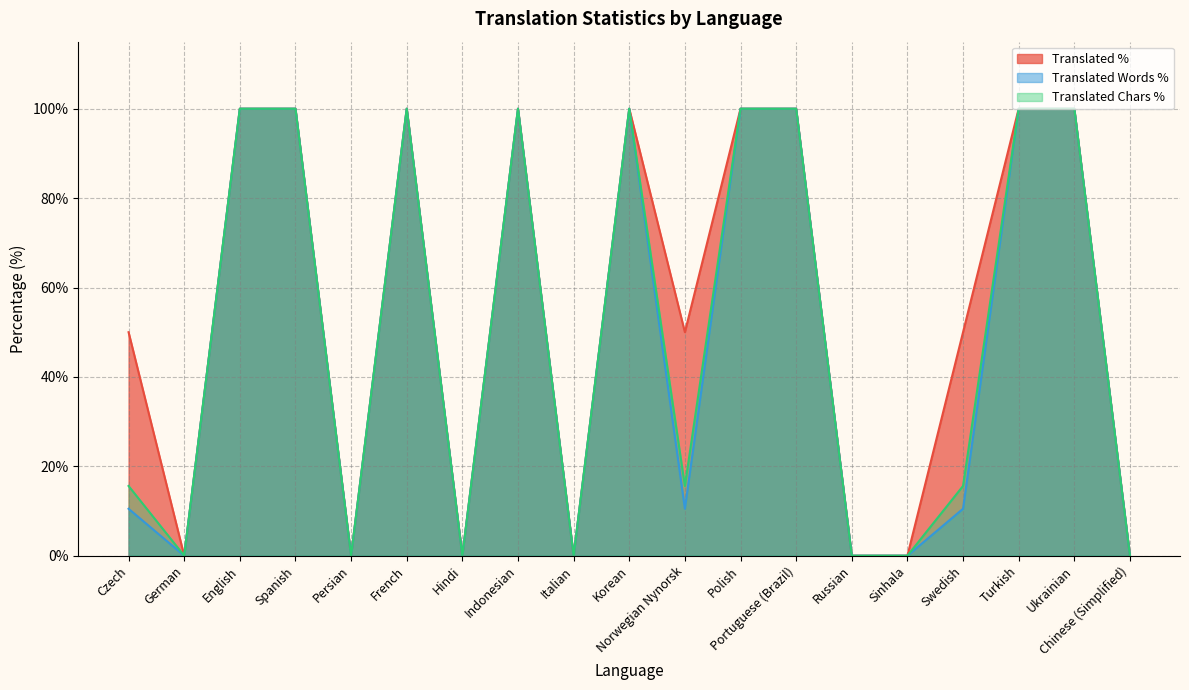

How many lines are shown in the chart?

3